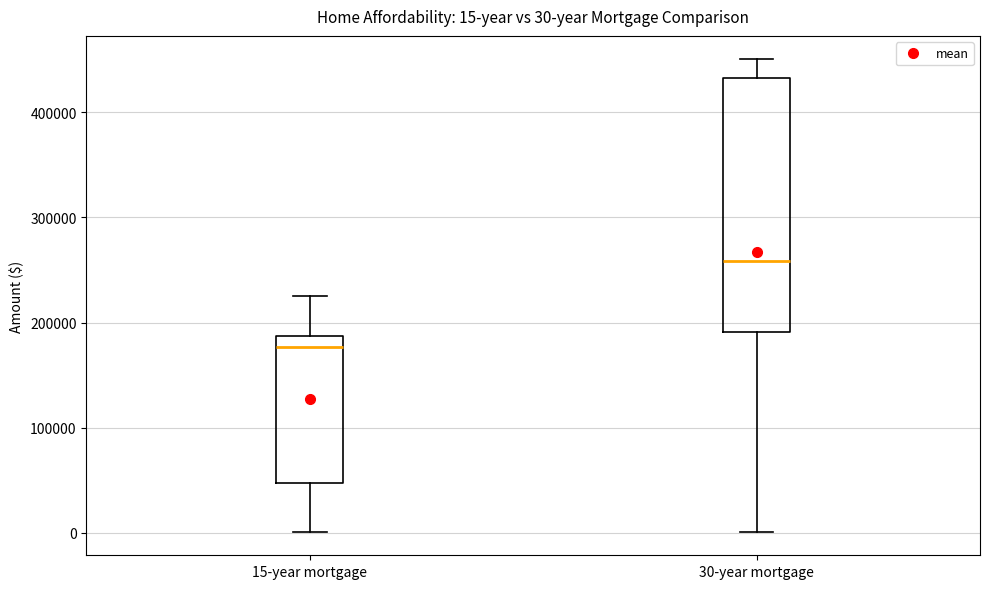

Which box is the tallest, from its lower edge to its upper edge?

30-year mortgage